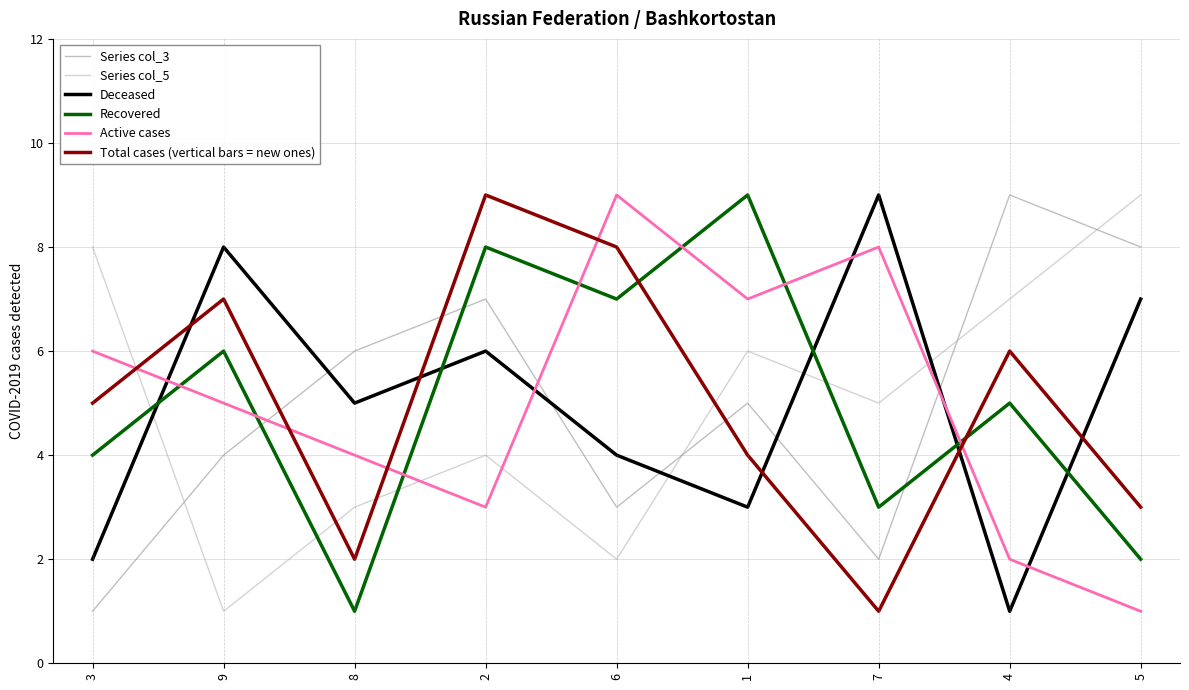

What are all the series names shown in the legend?

Series col_3, Series col_5, Deceased, Recovered, Active cases, Total cases (vertical bars = new ones)